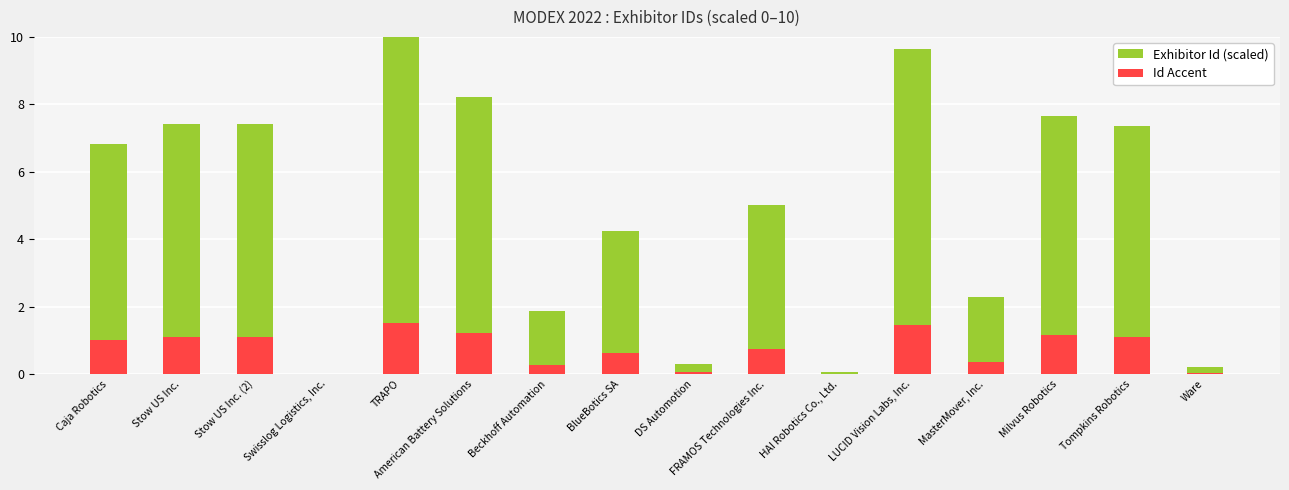

Which category has the lowest value in the Exhibitor Id (scaled) series?

Swisslog Logistics, Inc.